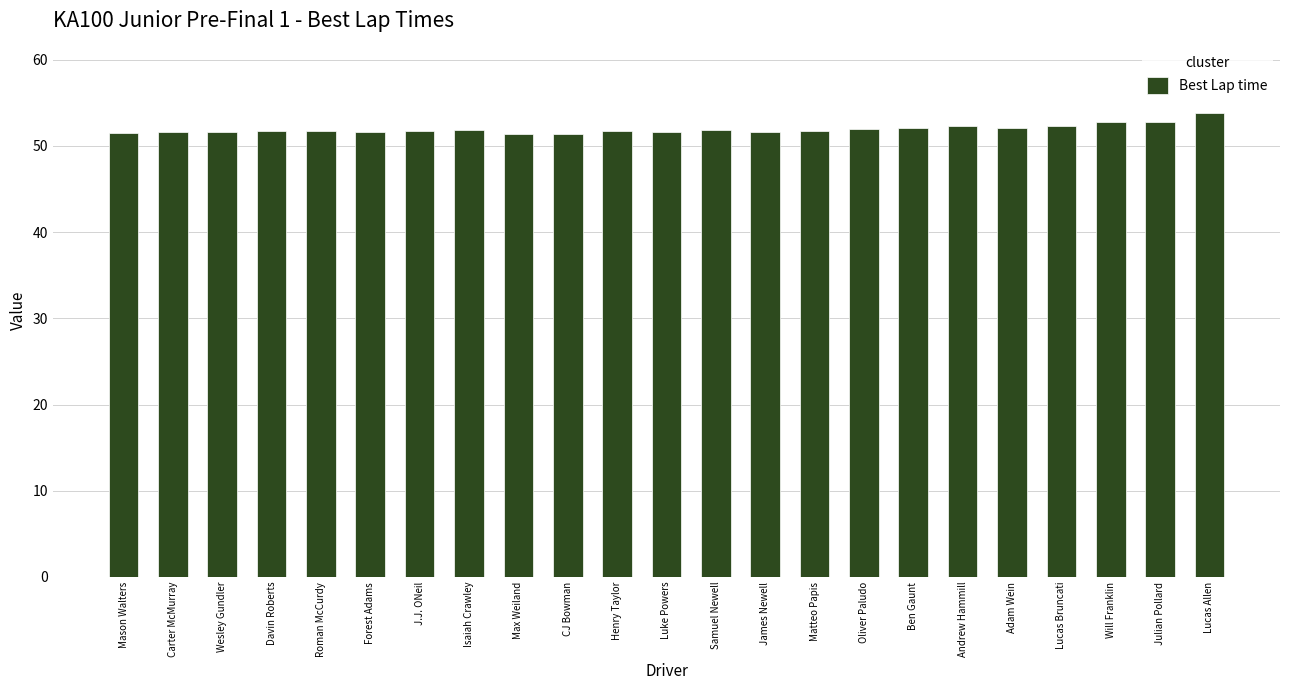

Is it true that the value at Mason Walters is 51.5?

True